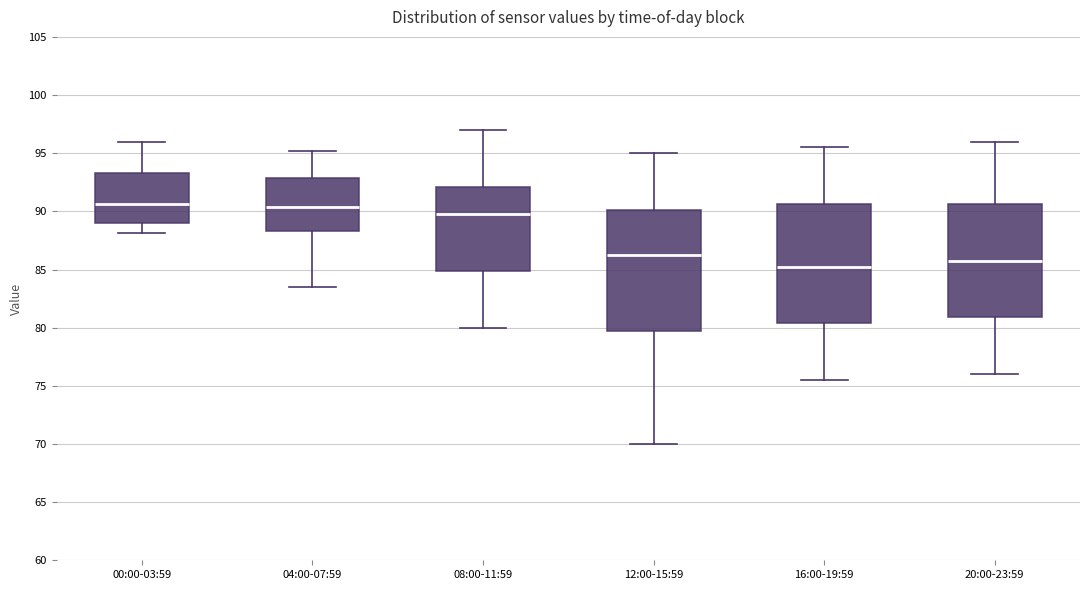

Reading left to right, read every box against the y-axis: the position of its median line, the range the box covers, and the ends of its whiskers. The values are not printed on the chart, so give them approximately, as read against the axis.

00:00-03:59: median 90.5, box 89.0 to 93.5, whiskers 88.0 to 96.0
04:00-07:59: median 90.5, box 88.5 to 93.0, whiskers 83.5 to 95.0
08:00-11:59: median 90.0, box 85.0 to 92.0, whiskers 80.0 to 97.0
12:00-15:59: median 86.5, box 80.0 to 90.0, whiskers 70.0 to 95.0
16:00-19:59: median 85.5, box 80.5 to 90.5, whiskers 75.5 to 95.5
20:00-23:59: median 86.0, box 81.0 to 90.5, whiskers 76.0 to 96.0